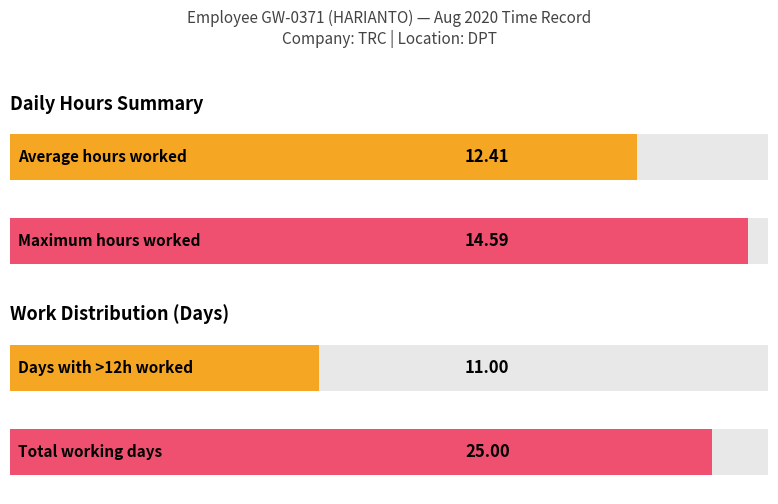

The chart shows a value of 9.8 at 18-Tue. True or false?

False